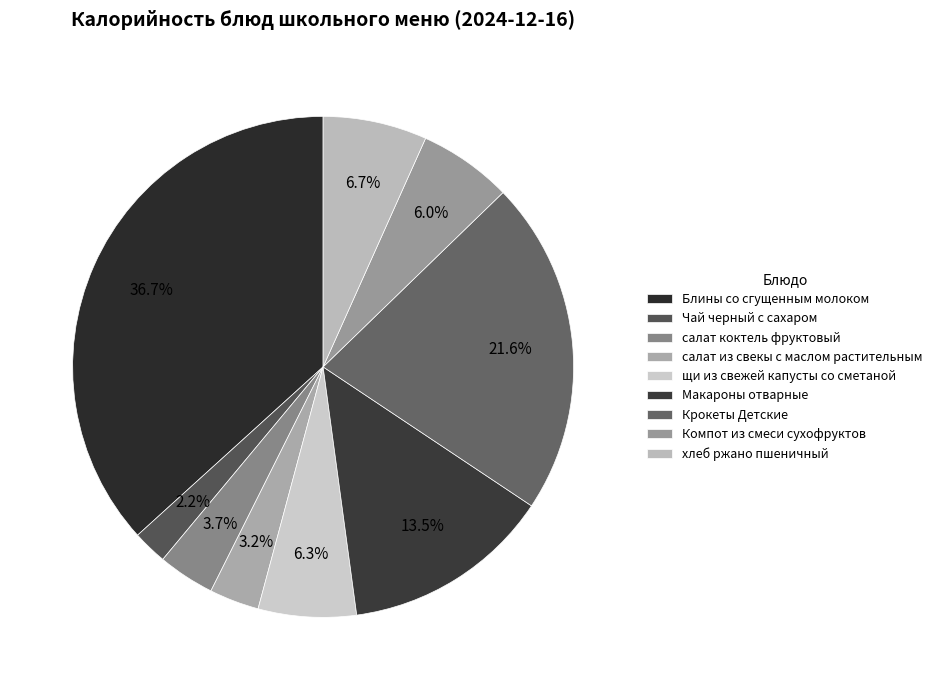

Which slice is the largest?

Блины со сгущенным молоком